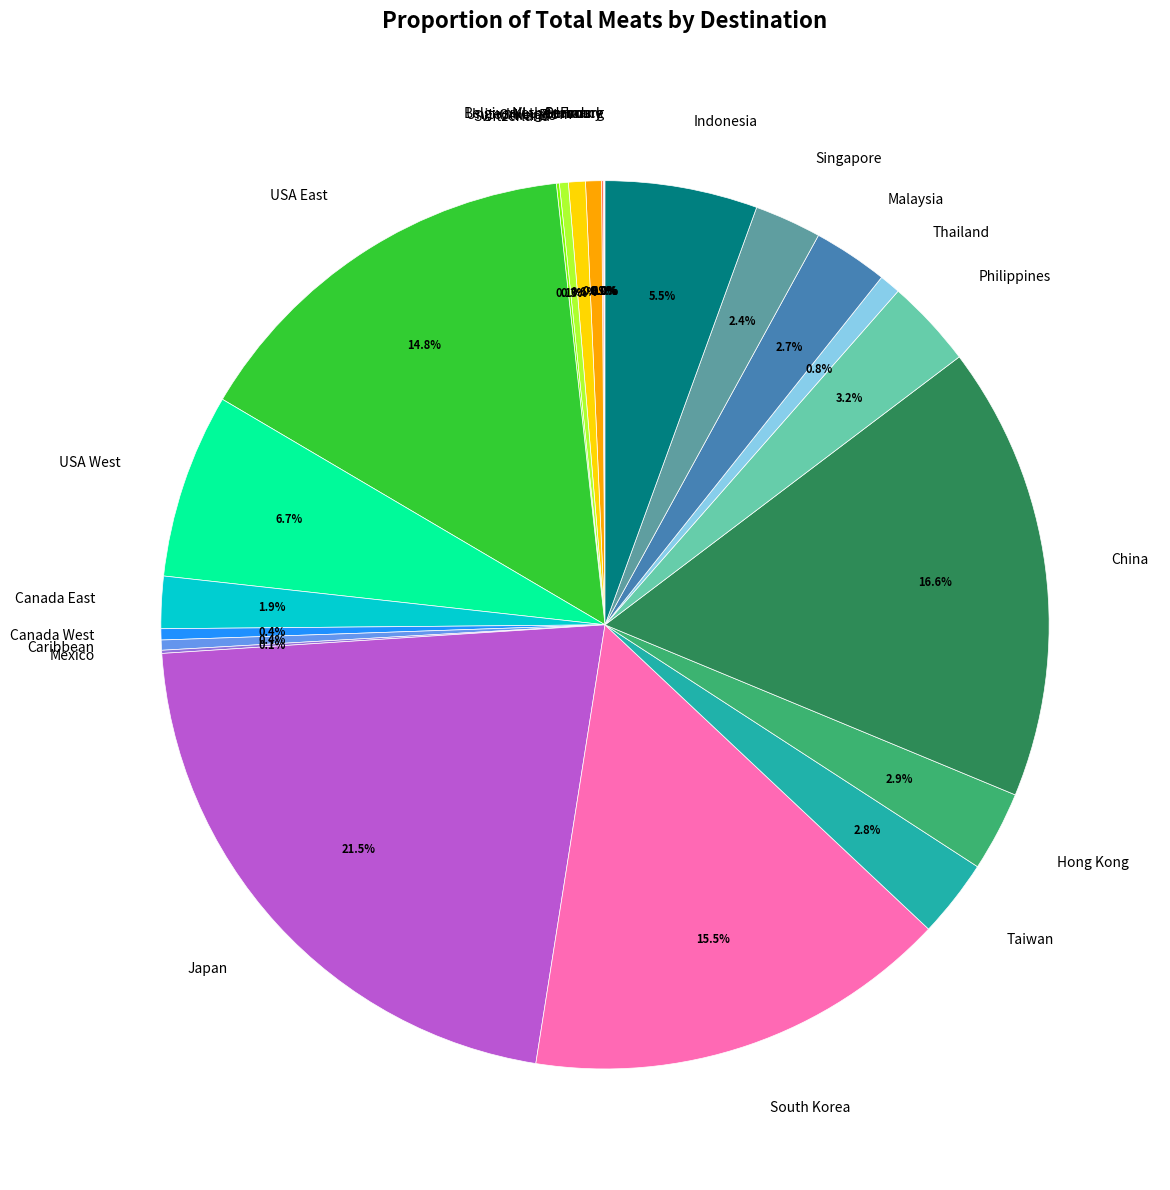

To the nearest percent, what portion does Malaysia represent?

3%